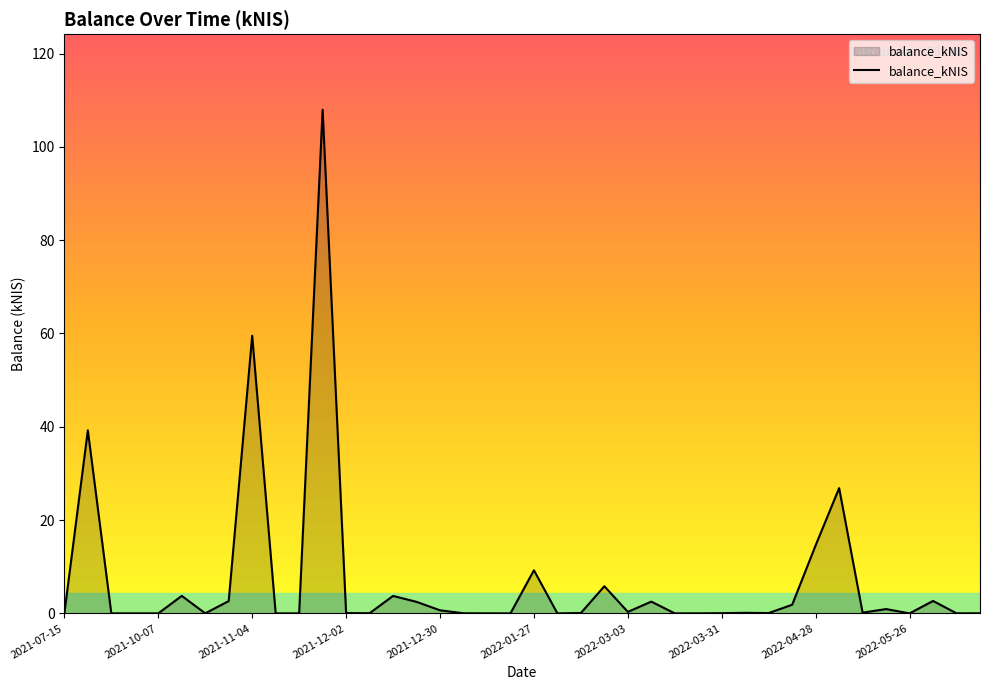

What is the greatest value displayed?

108.0